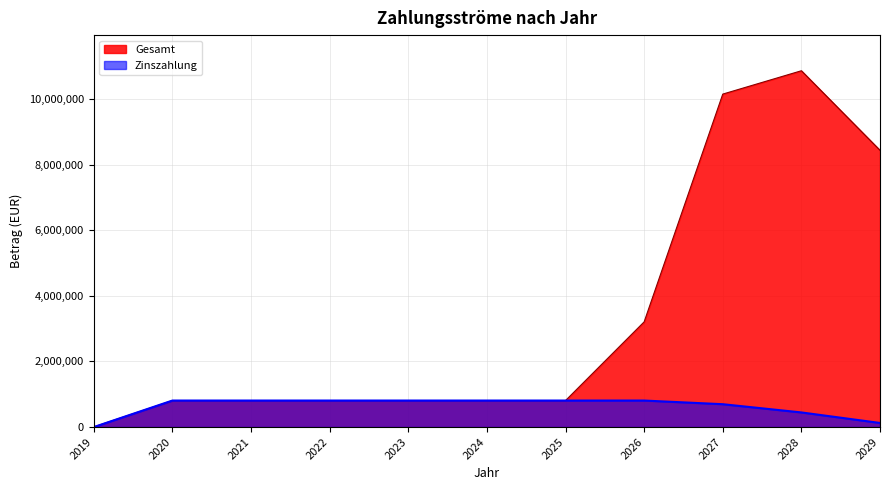

Is the value of Gesamt at 2021 greater than the value of Zinszahlung at 2028?

Yes